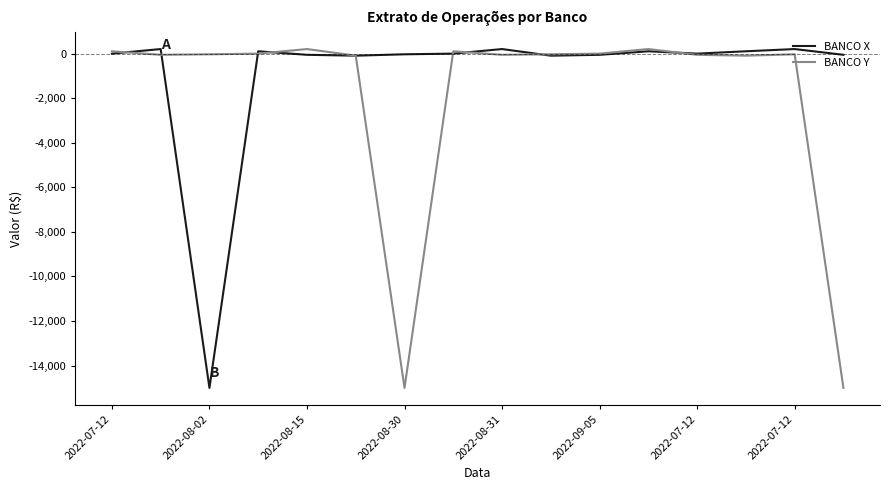

What is the highest value of the BANCO X series?

200